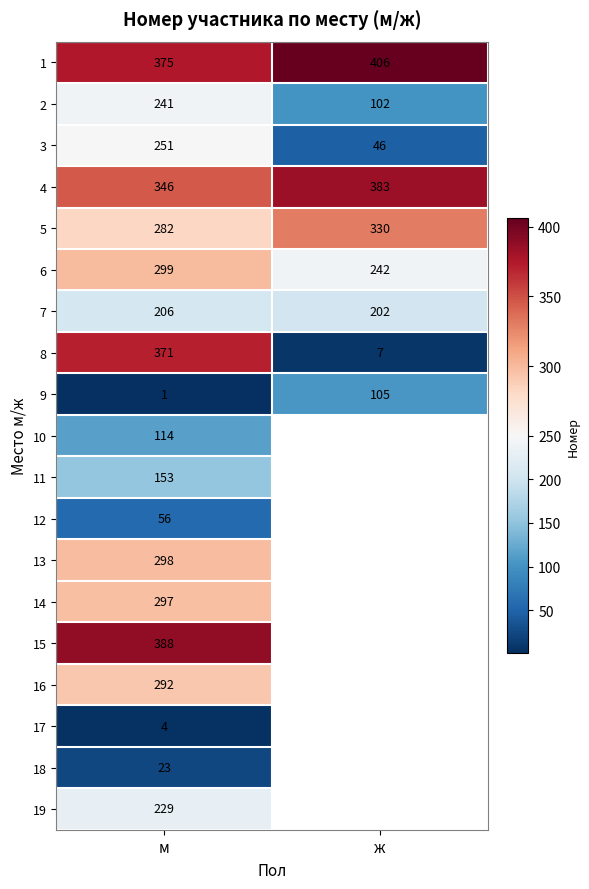

The value of 19 at м is 305. True or false?

False